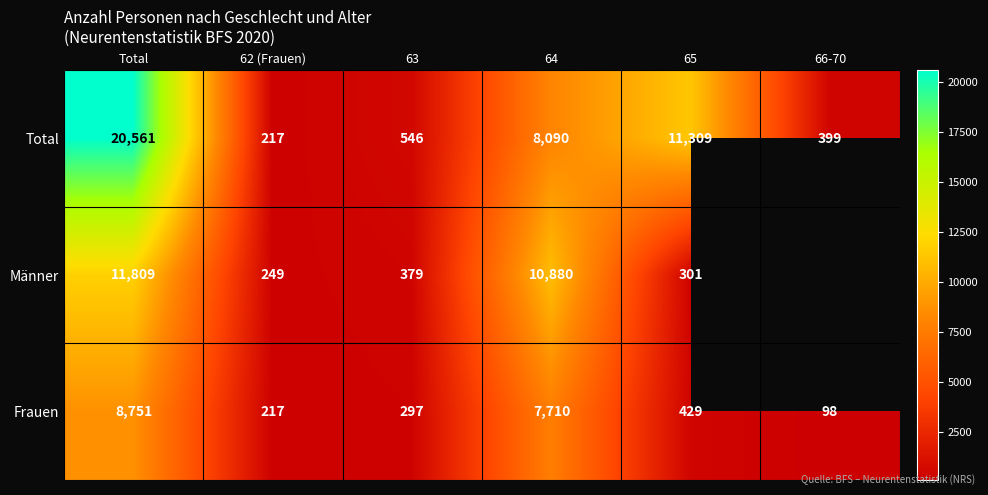

Which has a higher value, 63 or 62 (Frauen)?

63